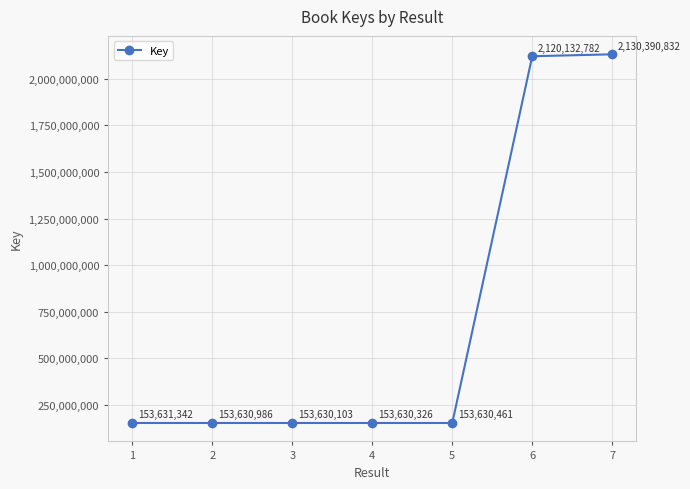

True or false: the data shows 63634075 at 3.

False